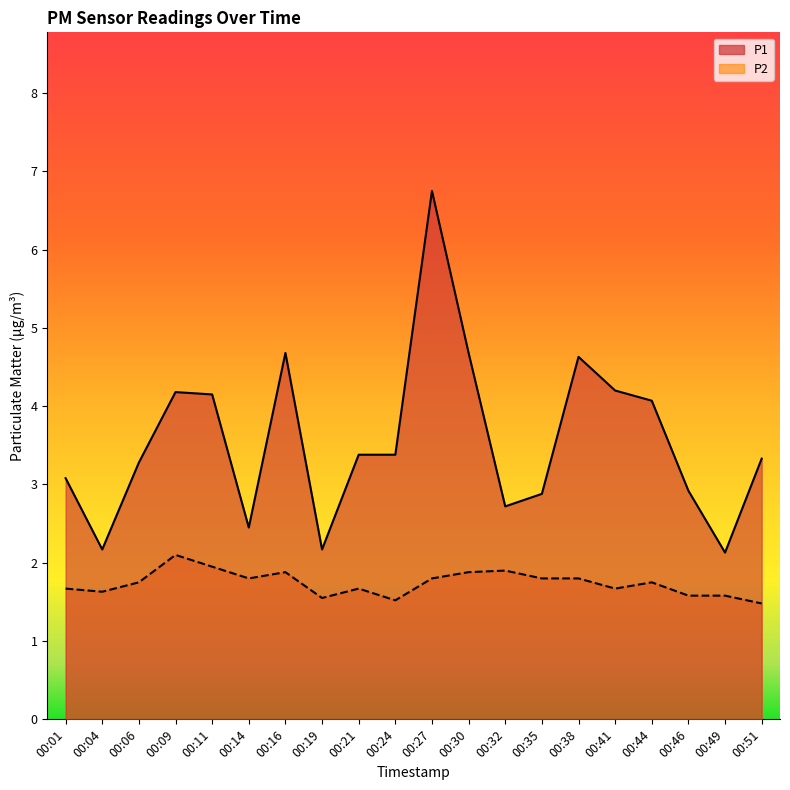

Does the chart have visible grid lines?

No